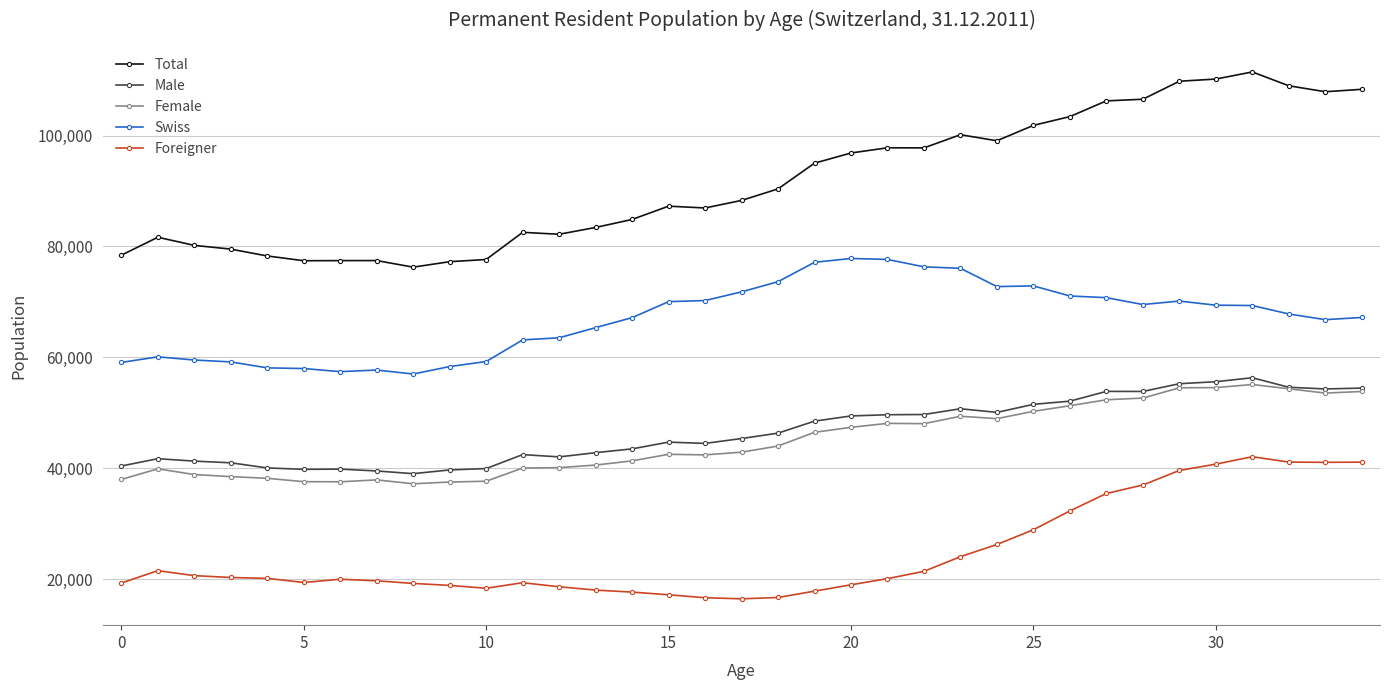

Which series has the widest spread of values?

Total